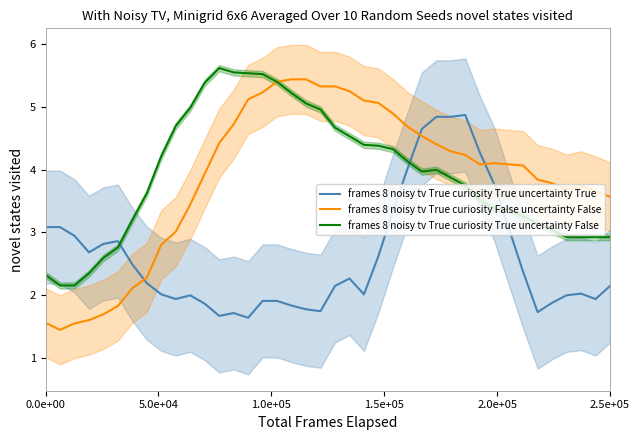

What is the minimum value for frames 8 noisy tv True curiosity True uncertainty True?

1.6